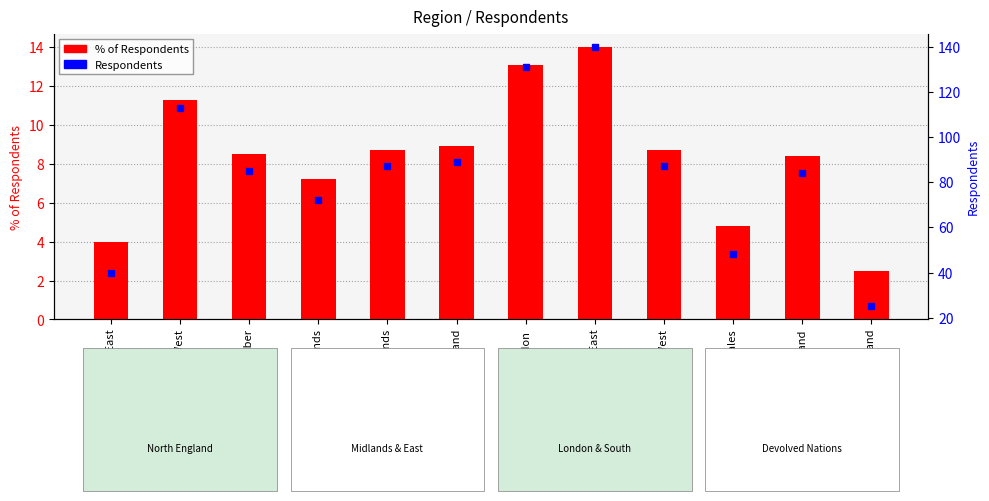

What is the greatest value displayed?

140.0